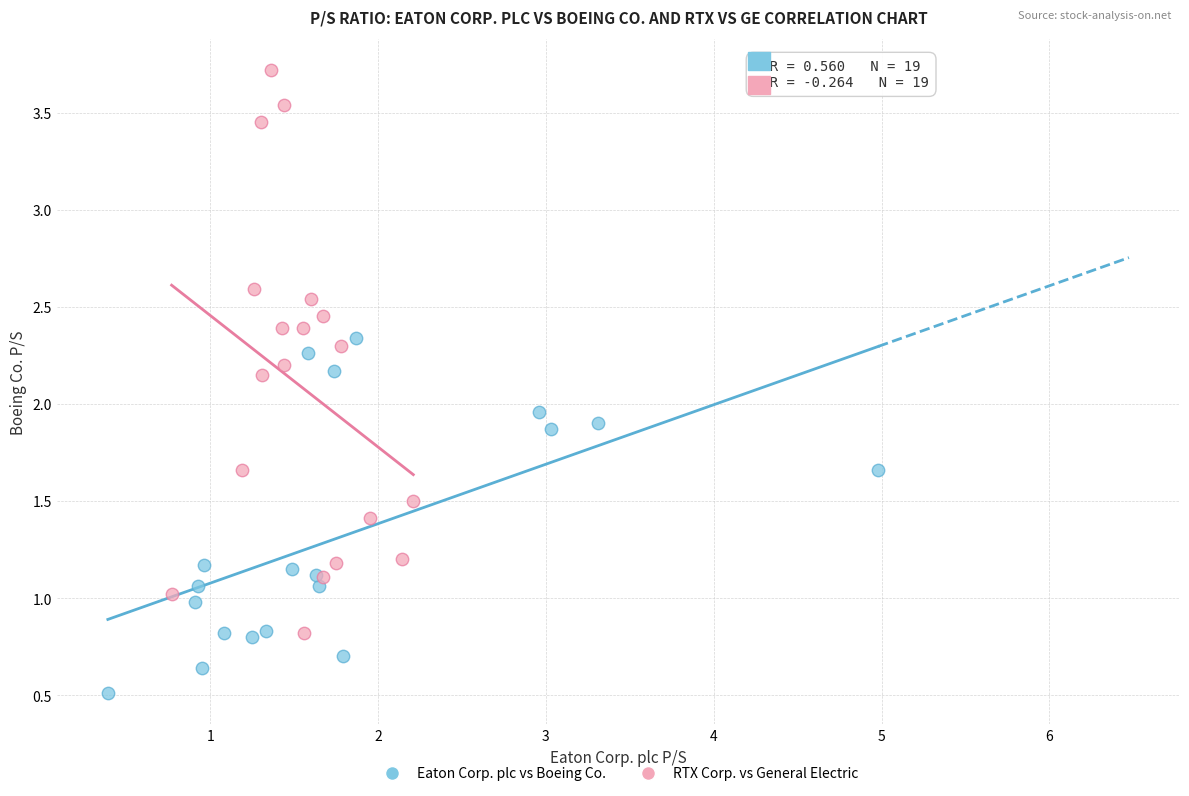

Which series has the widest spread of Y values?

RTX Corp. vs General Electric